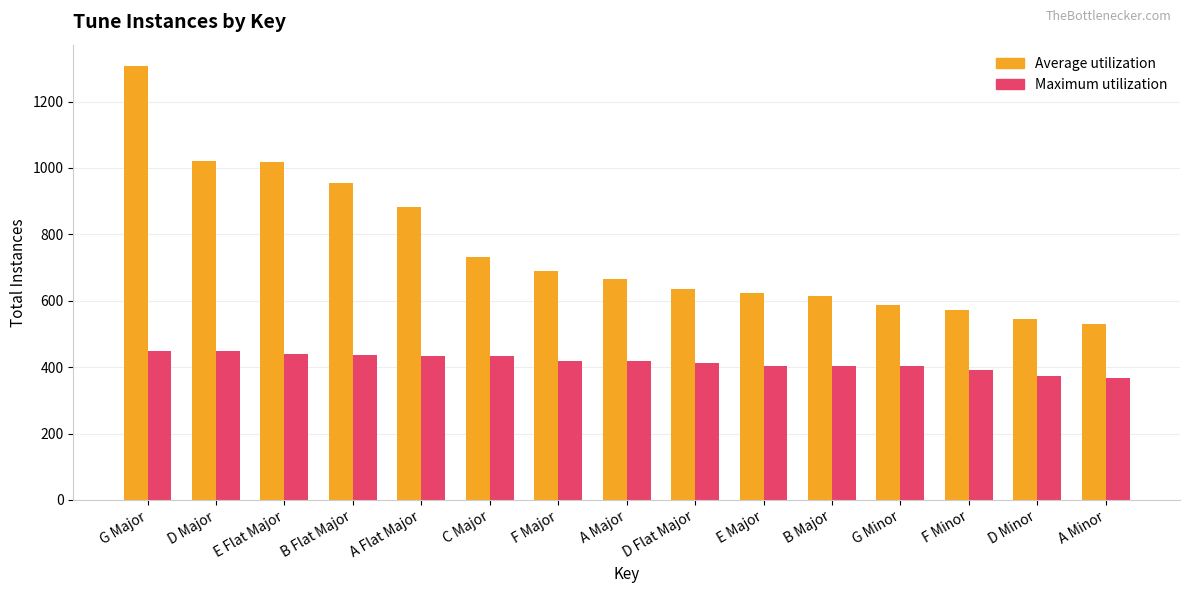

What is the average value of the Average utilization series?

758